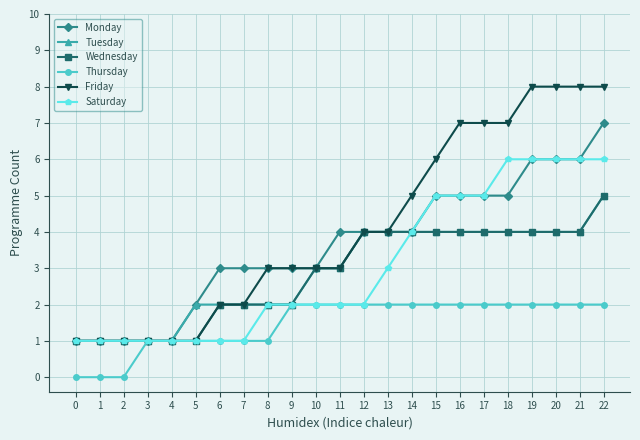

Which series has the largest total across all categories?

Friday